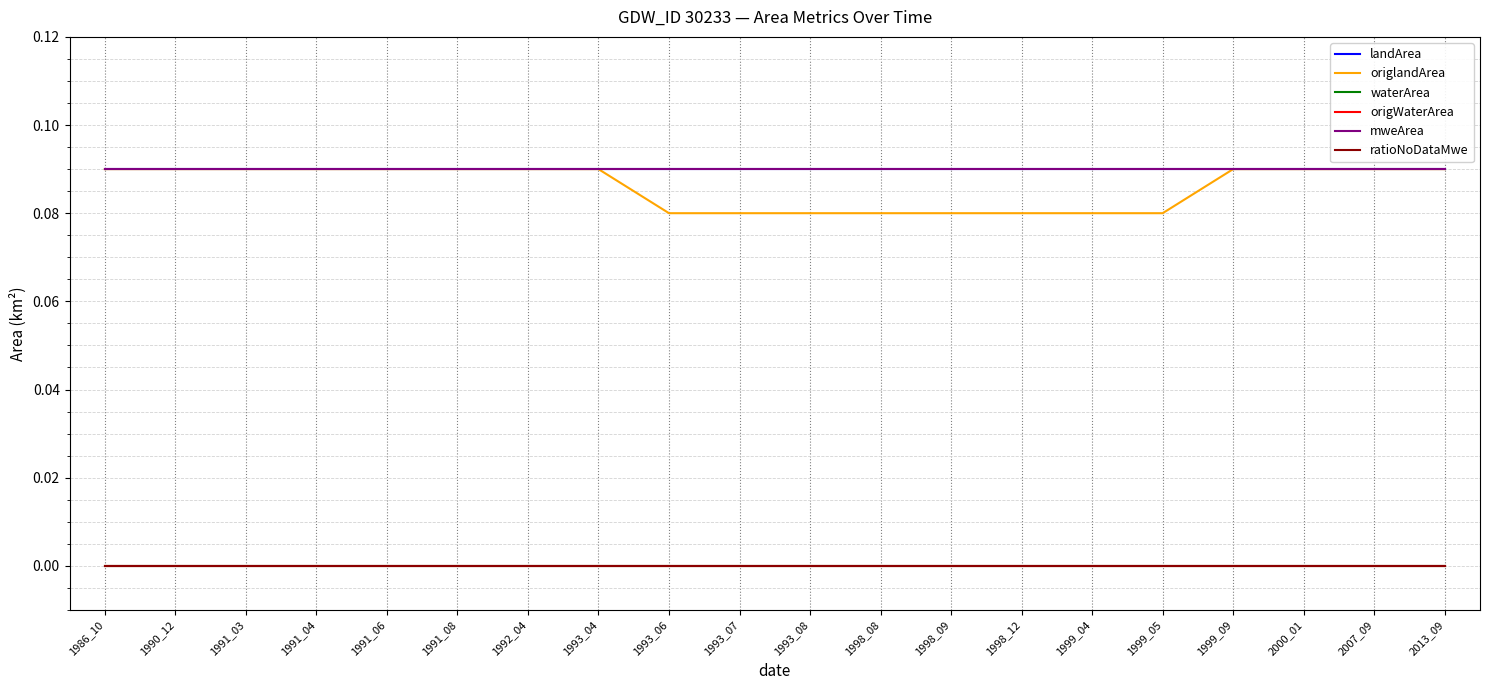

Is the value of origlandArea at 1998_09 greater than the value of ratioNoDataMwe at 1998_09?

Yes